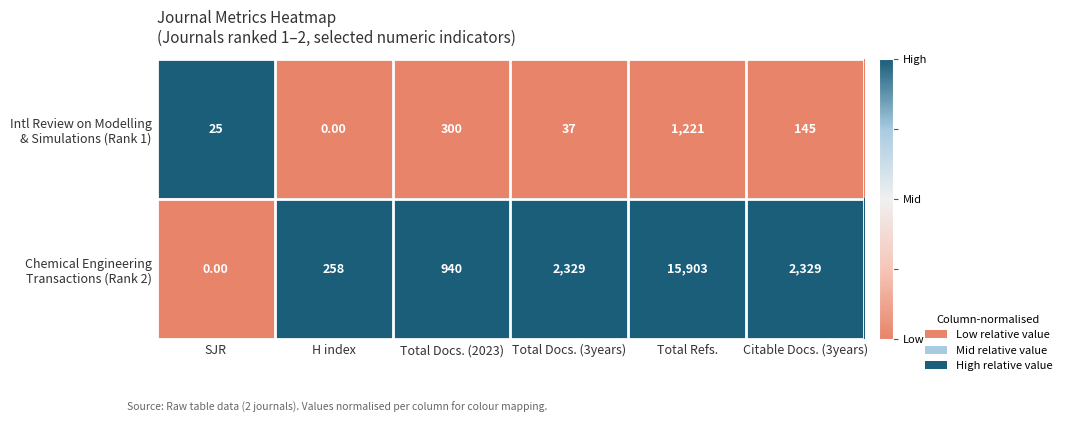

At which category does the chart reach its peak across all series?

Total Refs.